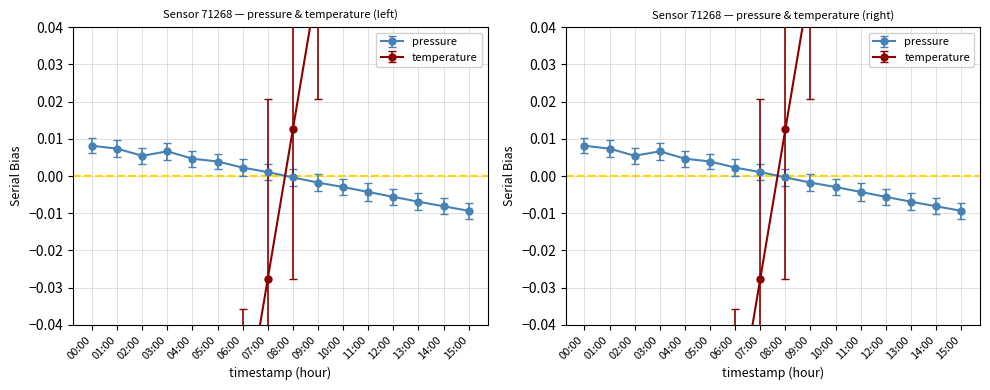

List the series in order of their overall mean, lowest first.

pressure, temperature